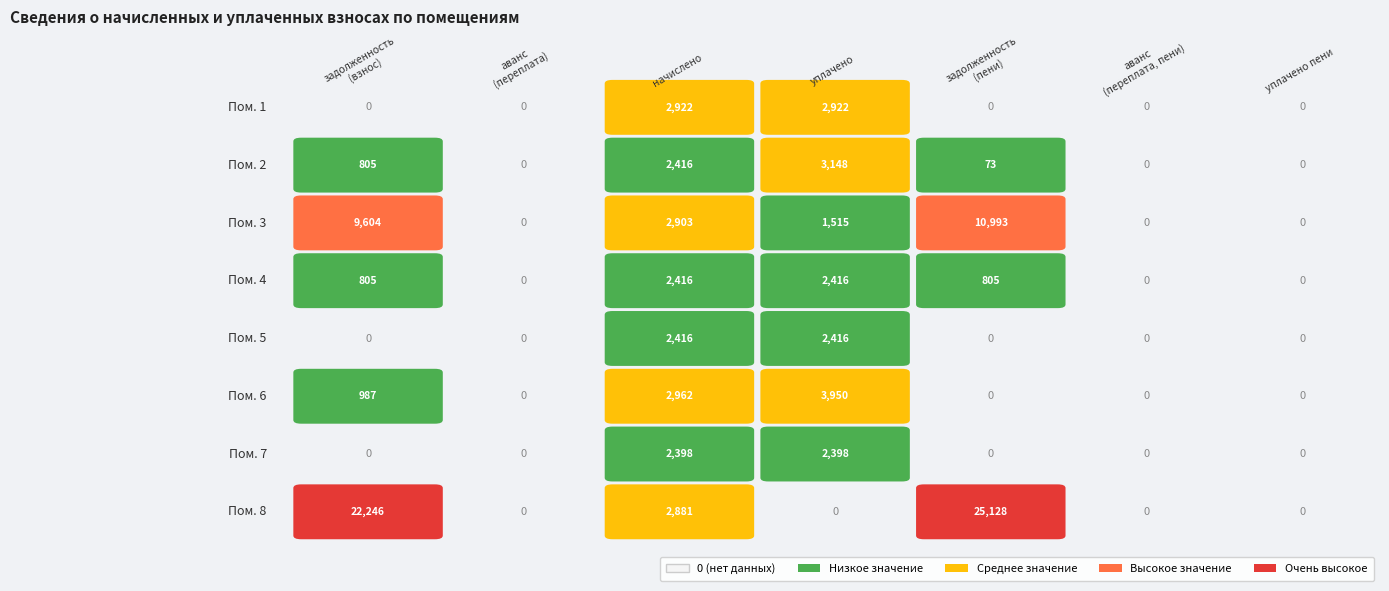

At 3, list the series in order from smallest to largest.

7, 2, 4, 5, 8, 3, 1, 6